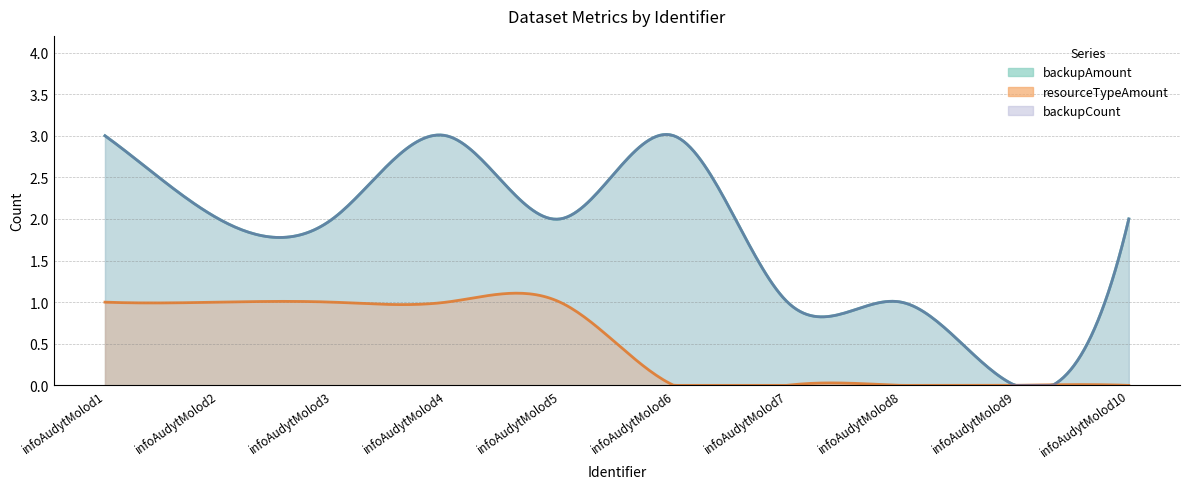

At which label is resourceTypeAmount closest to 0?

infoAudytMolod6